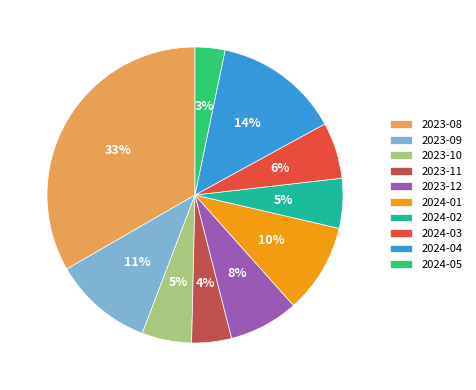

To the nearest percent, what is the difference between the 2023-11 and 2023-08 slice percentages?

29%